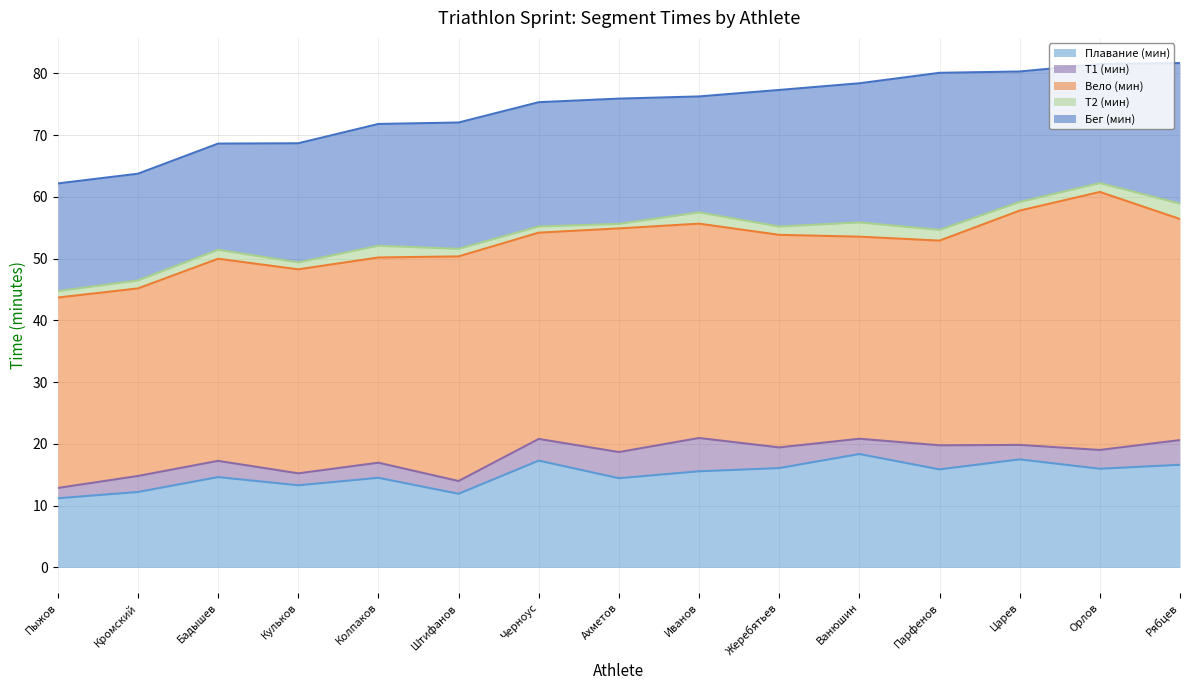

The Т1 (мин) series shows 4.0 at Рябцев Вадим. True or false?

True